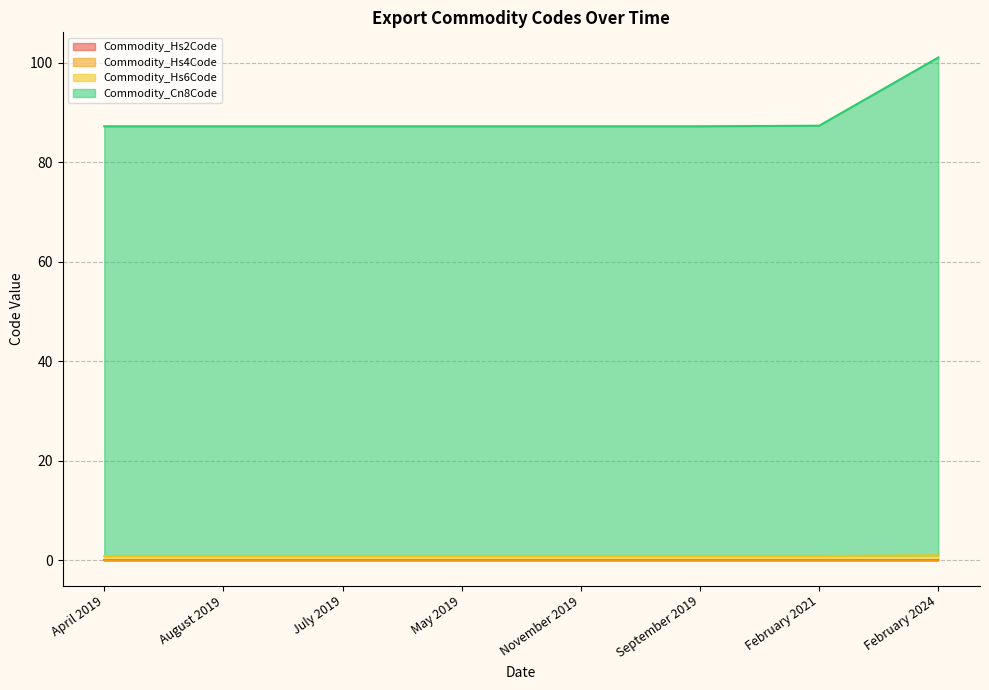

What is the label of the 3rd point from the right?

September 2019